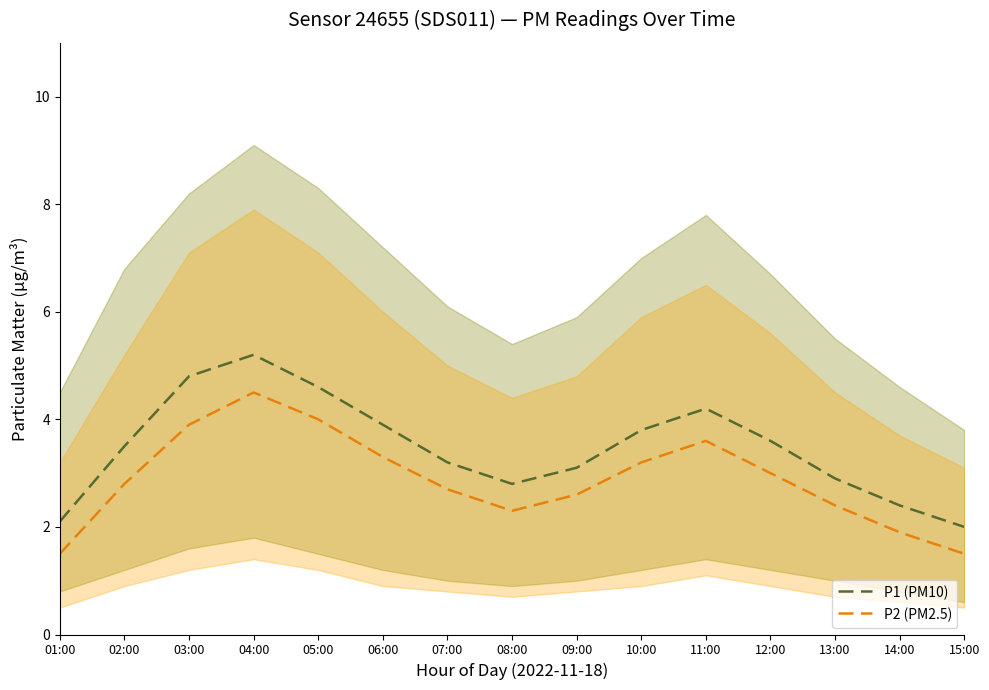

Which series has the largest total across all categories?

P1 (PM10)